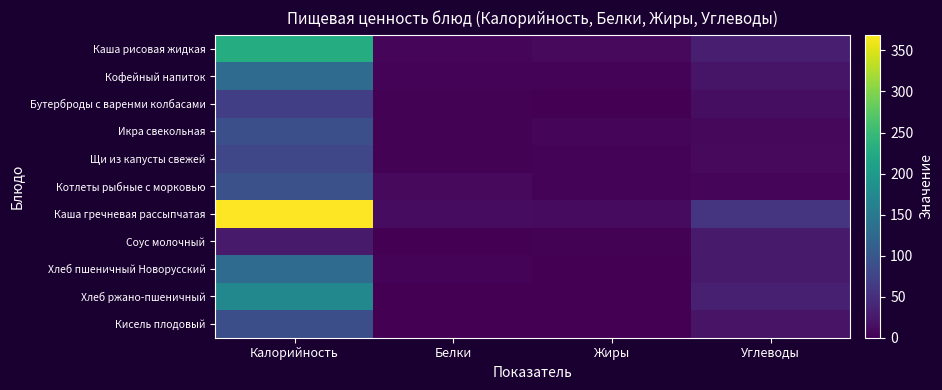

What is the total value across all series at Жиры?

42